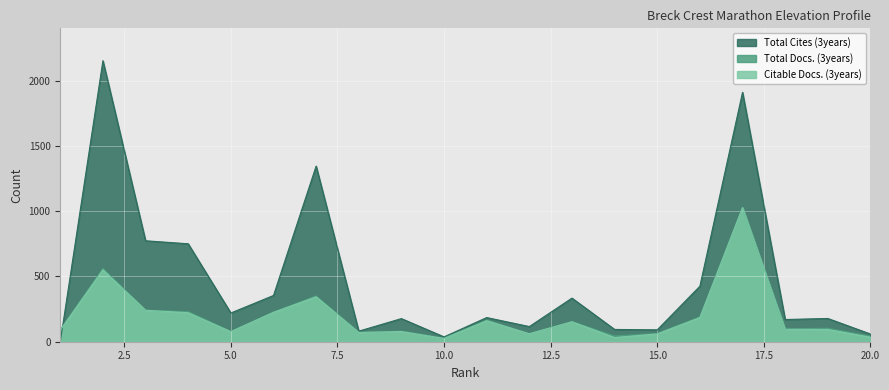

What is the maximum value shown in the chart?

2152